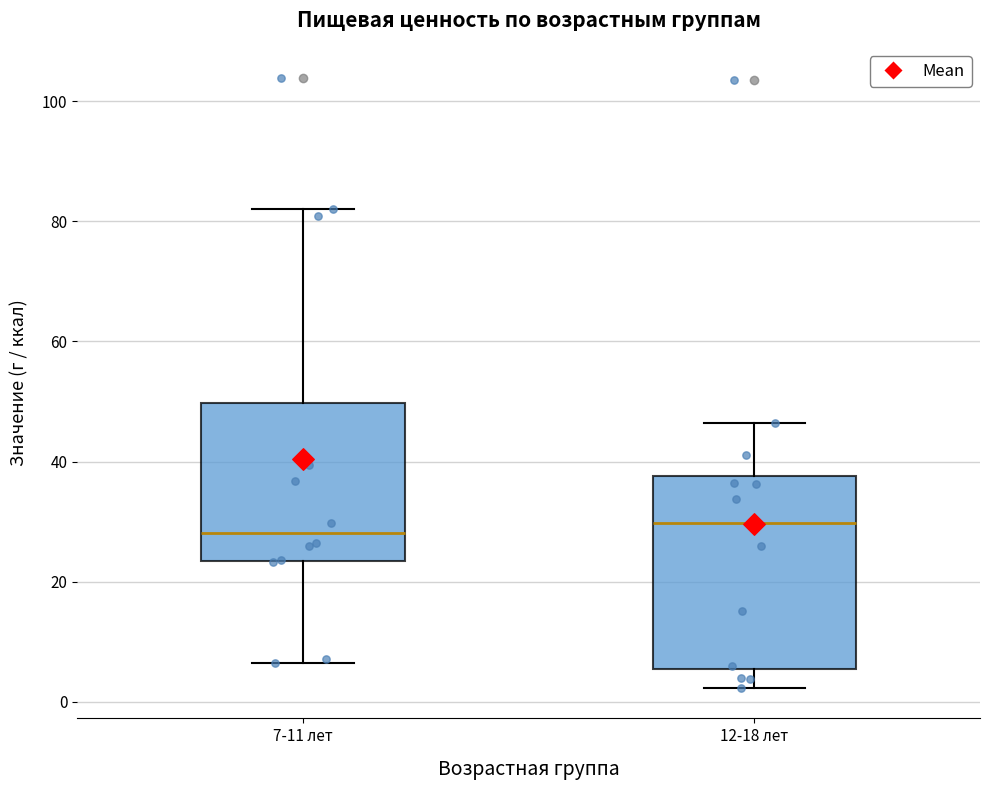

Comparing the boxes themselves (not the whiskers), which one is the tallest?

12-18 лет